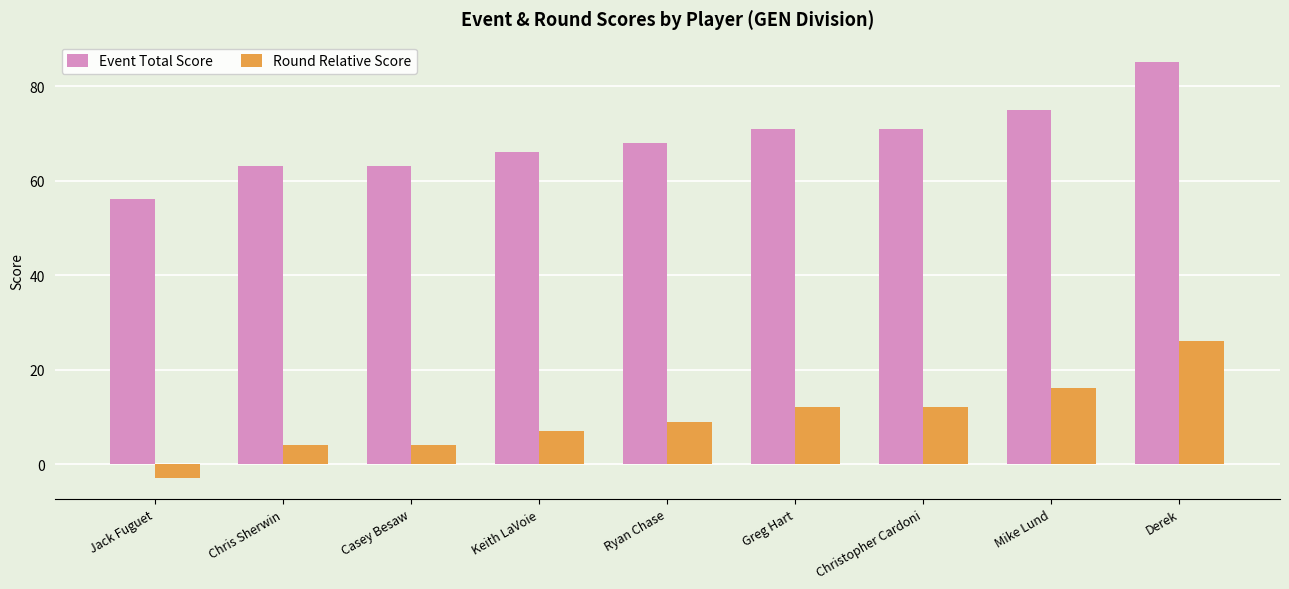

Count the Round Relative Score values in the range 4 to 12.

6